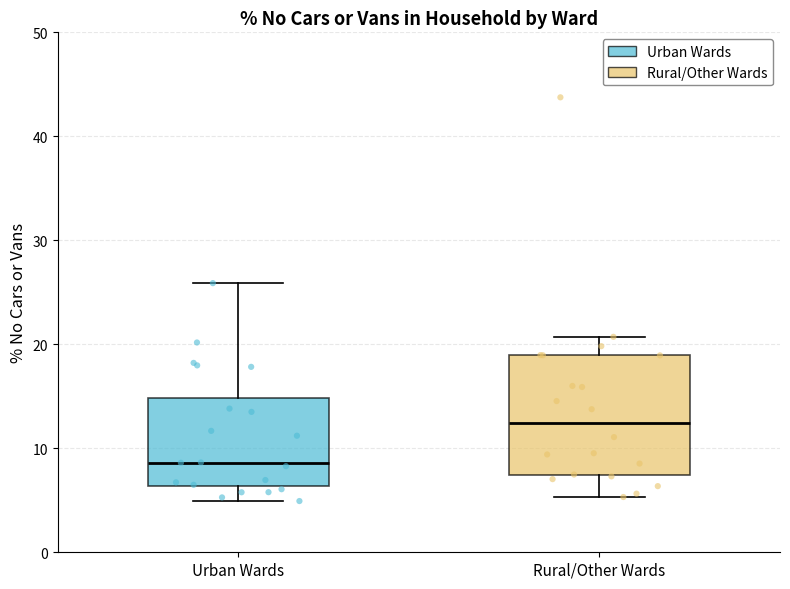

Which box is the tallest, from its lower edge to its upper edge?

Rural/Other Wards